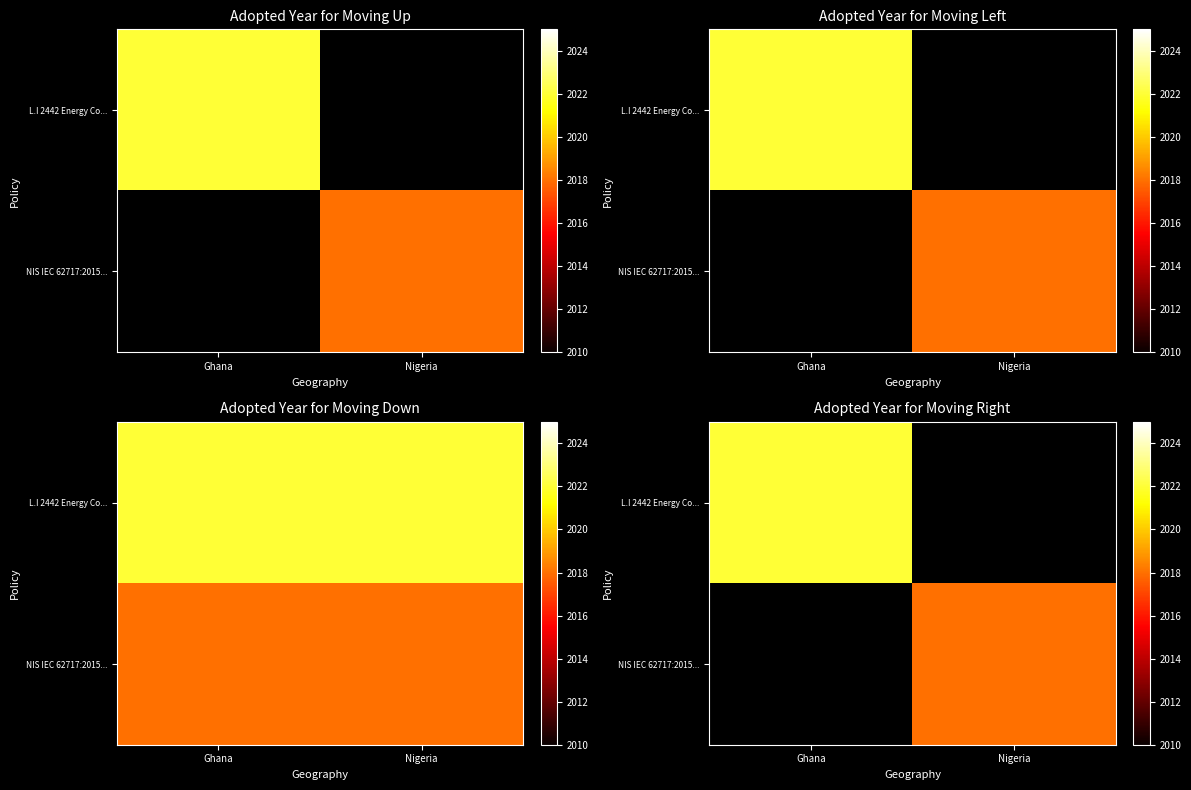

Rank the series by their average value, from lowest to highest.

L.I 2442 Energy Co..., NIS IEC 62717:2015...